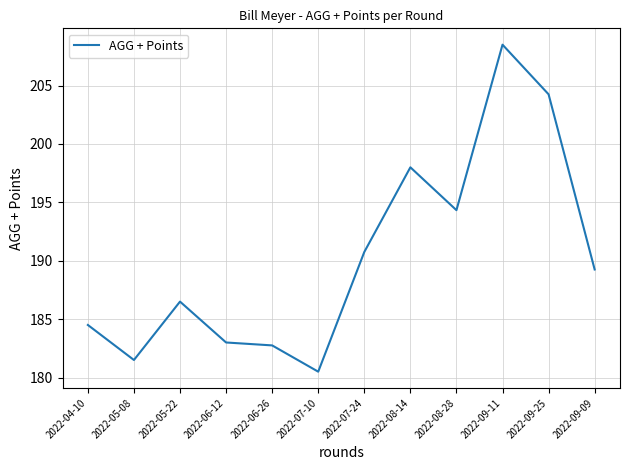

What is the sum of all values?

2283.8